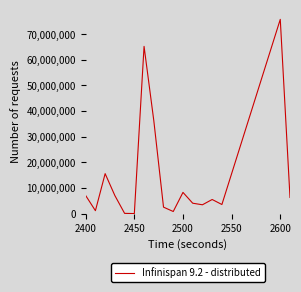

Is this an area chart (filled region under the line)?

No